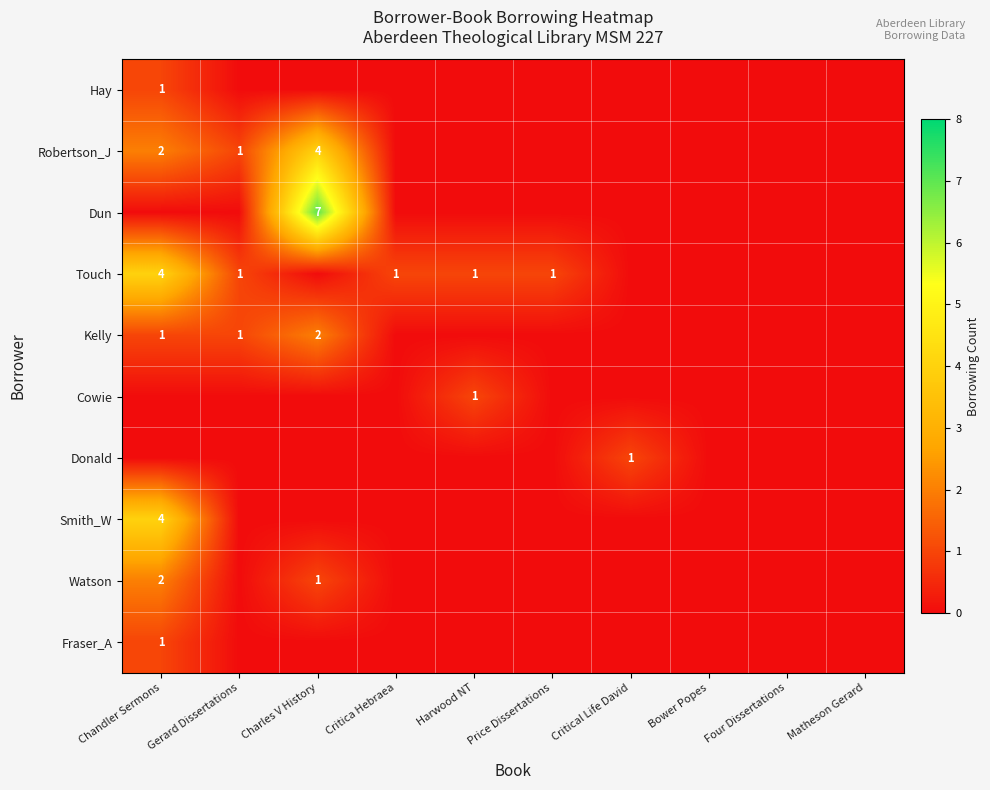

At which label does Touch first exceed 1?

Chandler Sermons